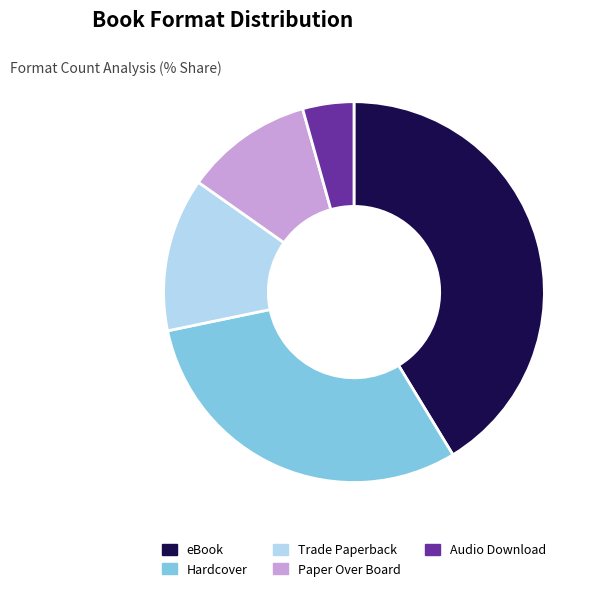

Is the sum of Hardcover and Trade Paperback greater than half?

No